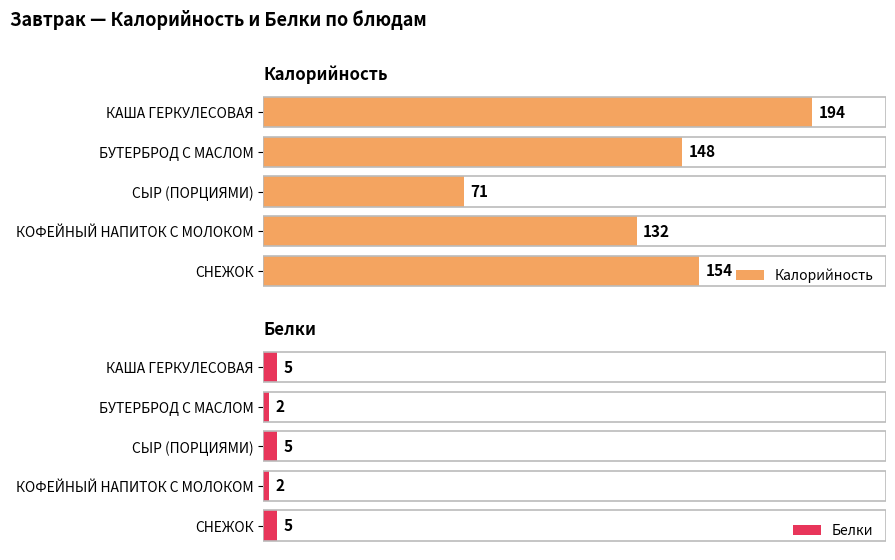

Rank the categories by Калорийность value from highest to lowest.

КАША ГЕРКУЛЕСОВАЯ, СНЕЖОК, БУТЕРБРОД С МАСЛОМ, КОФЕЙНЫЙ НАПИТОК С МОЛОКОМ, СЫР (ПОРЦИЯМИ)